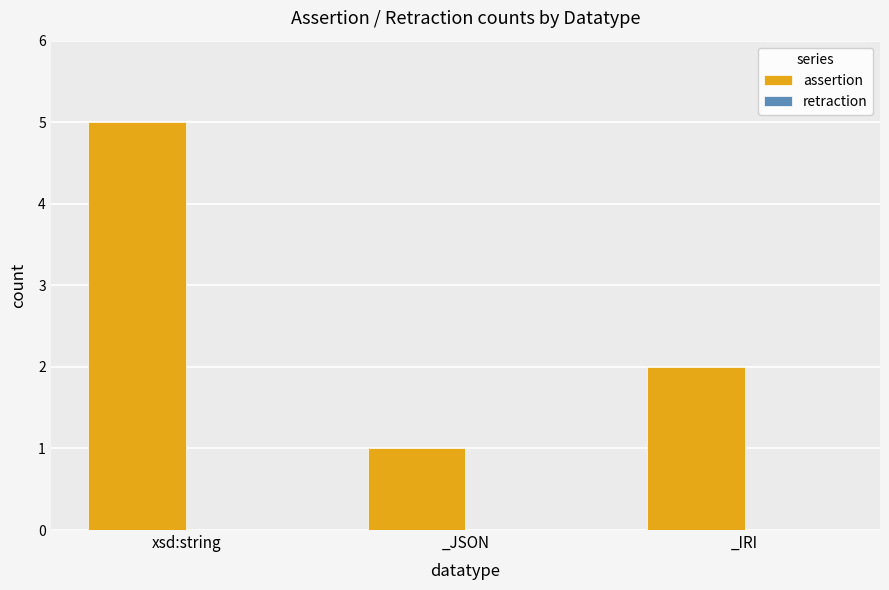

What is the ratio of the value at _IRI to the value at xsd:string?

0.4